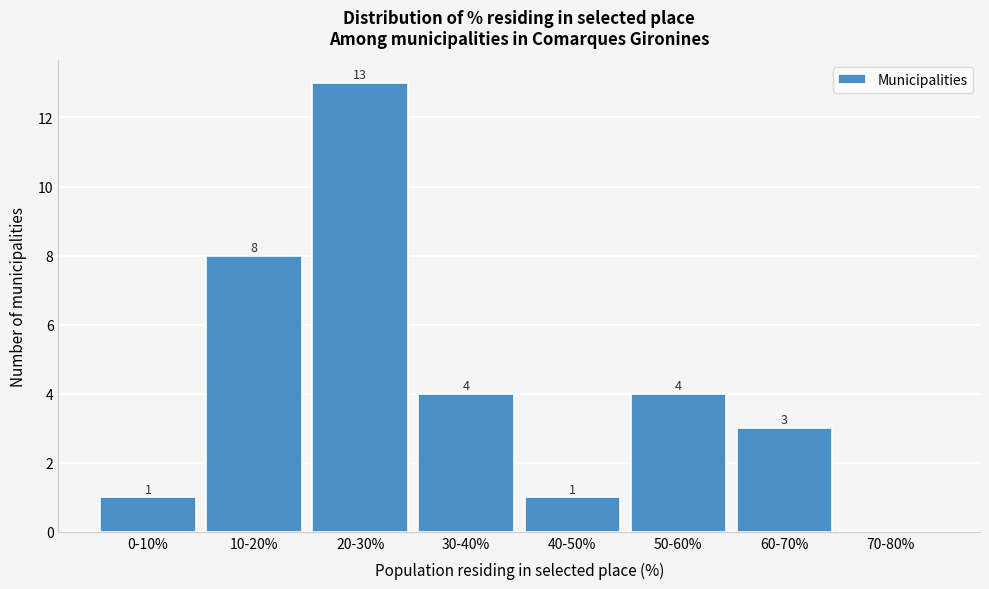

Reading right to left, extract all data points from this chart.

70-80%=0	60-70%=3	50-60%=4	40-50%=1	30-40%=4	20-30%=13	10-20%=8	0-10%=1